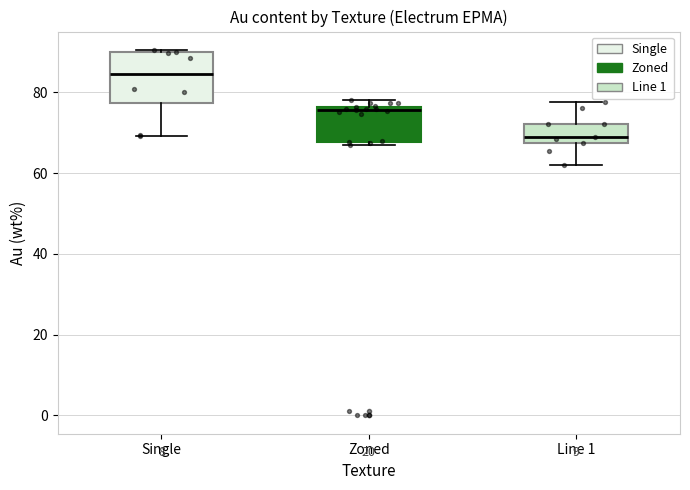

Which box is the tallest, from its lower edge to its upper edge?

Single